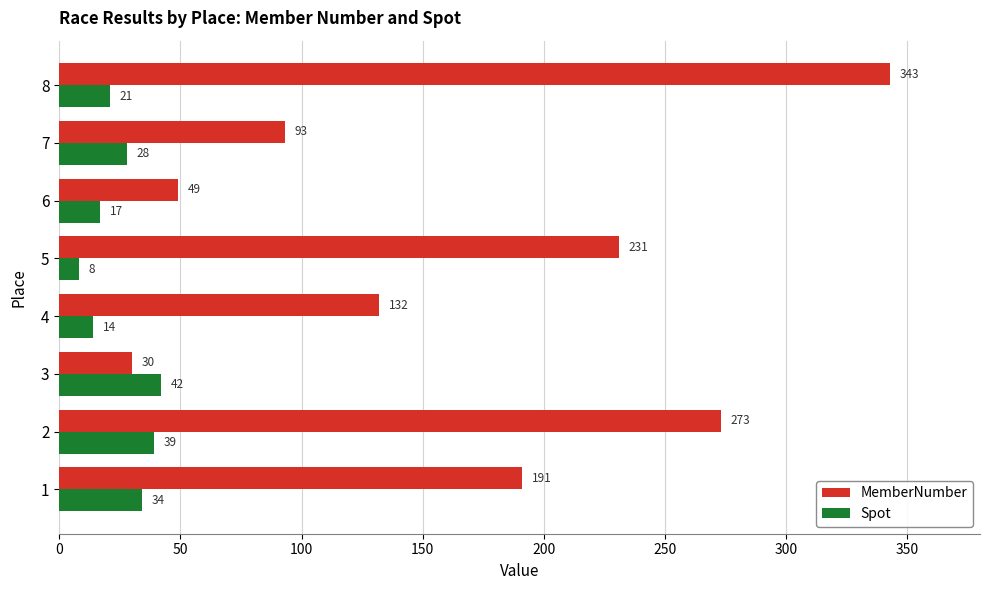

What are all the series names shown in the legend?

MemberNumber, Spot